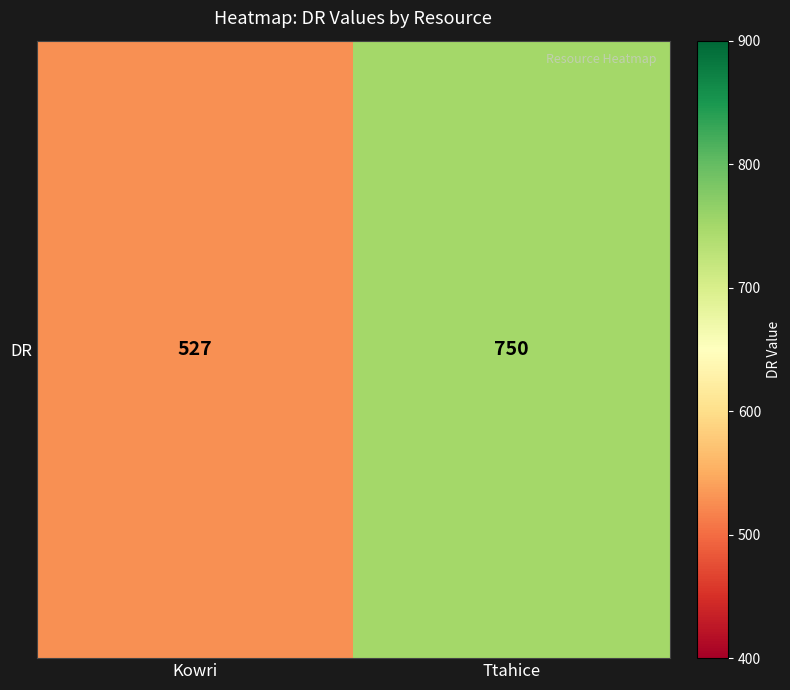

What is the sum of the values at Kowri and Ttahice?

1277